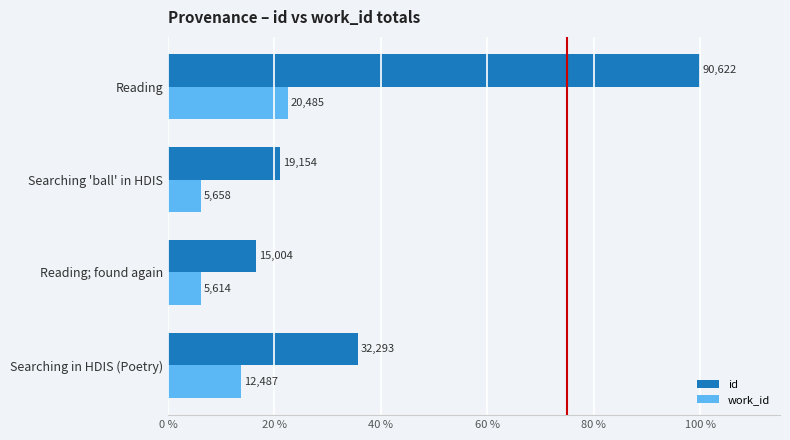

What are all the series names shown in the legend?

id, work_id